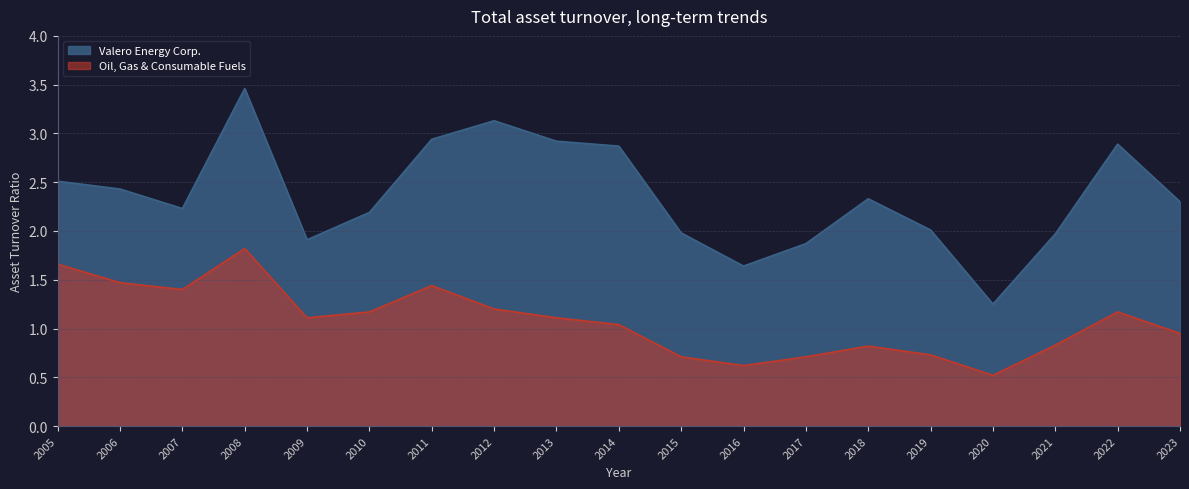

Rank the series at 2008 from lowest to highest value.

Oil, Gas & Consumable Fuels, Valero Energy Corp.